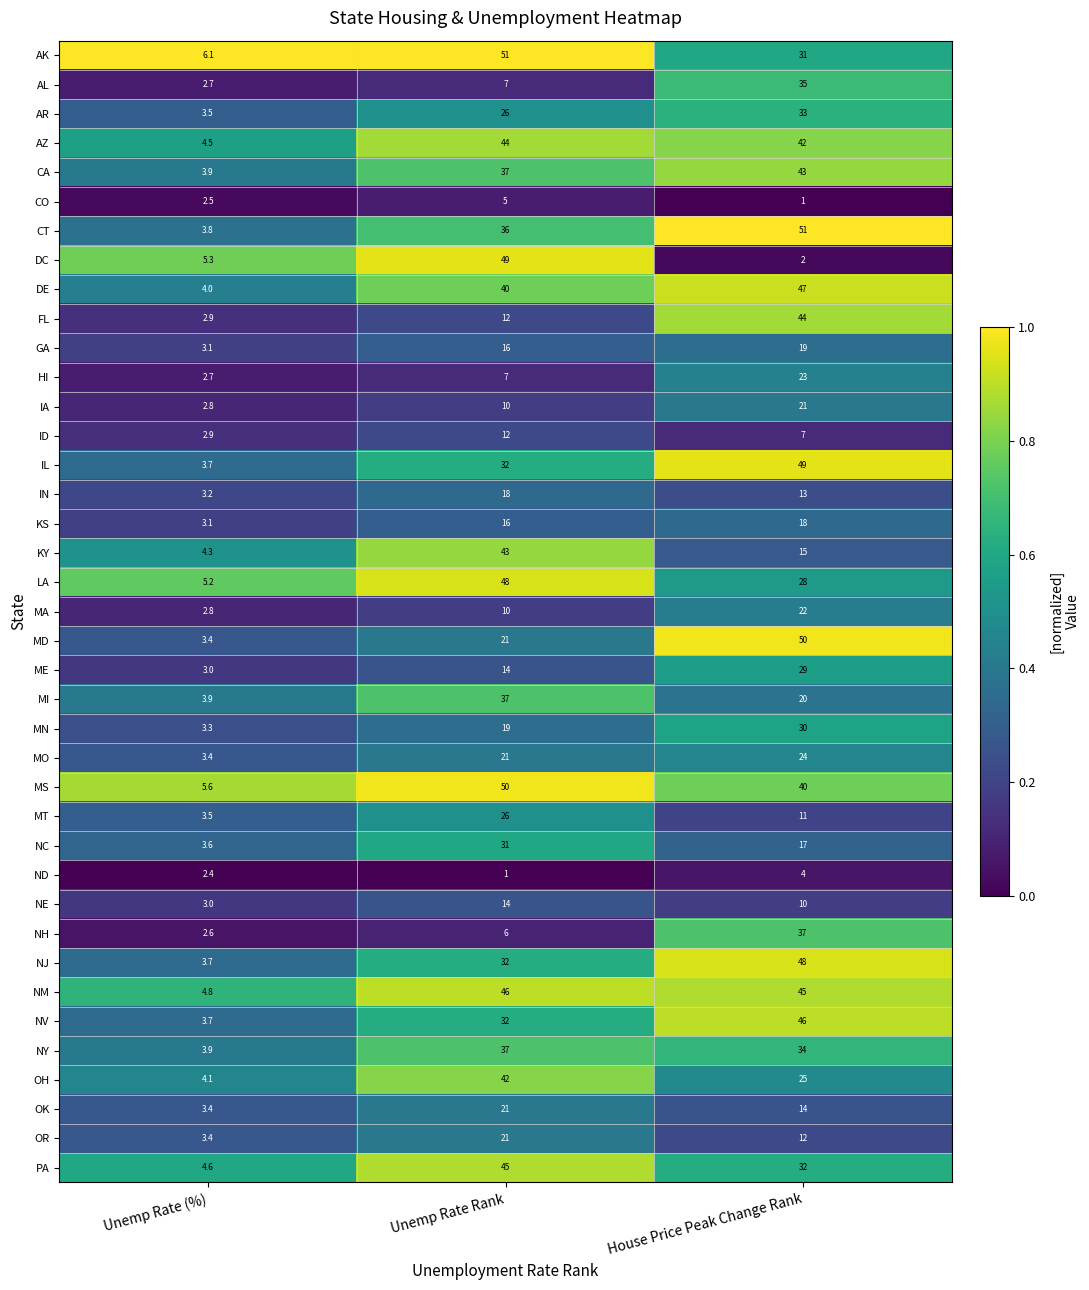

Where is MO nearest to the value 13?

Unemp Rate Rank